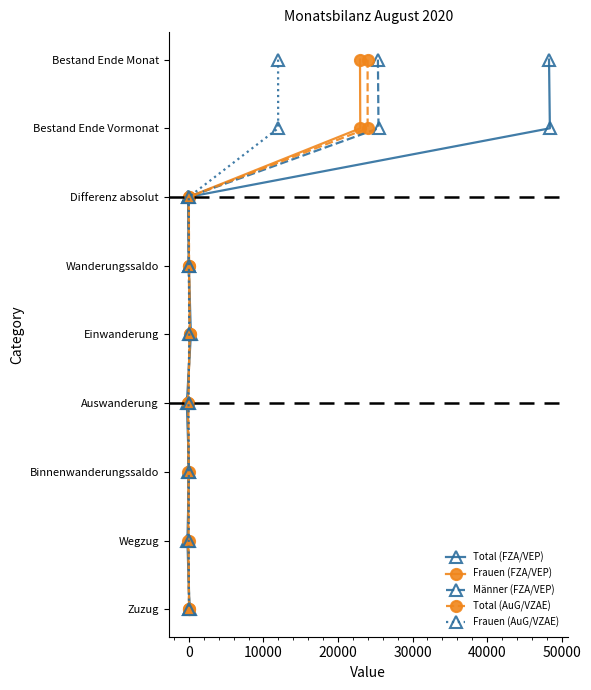

Count the number of data series in this chart.

5